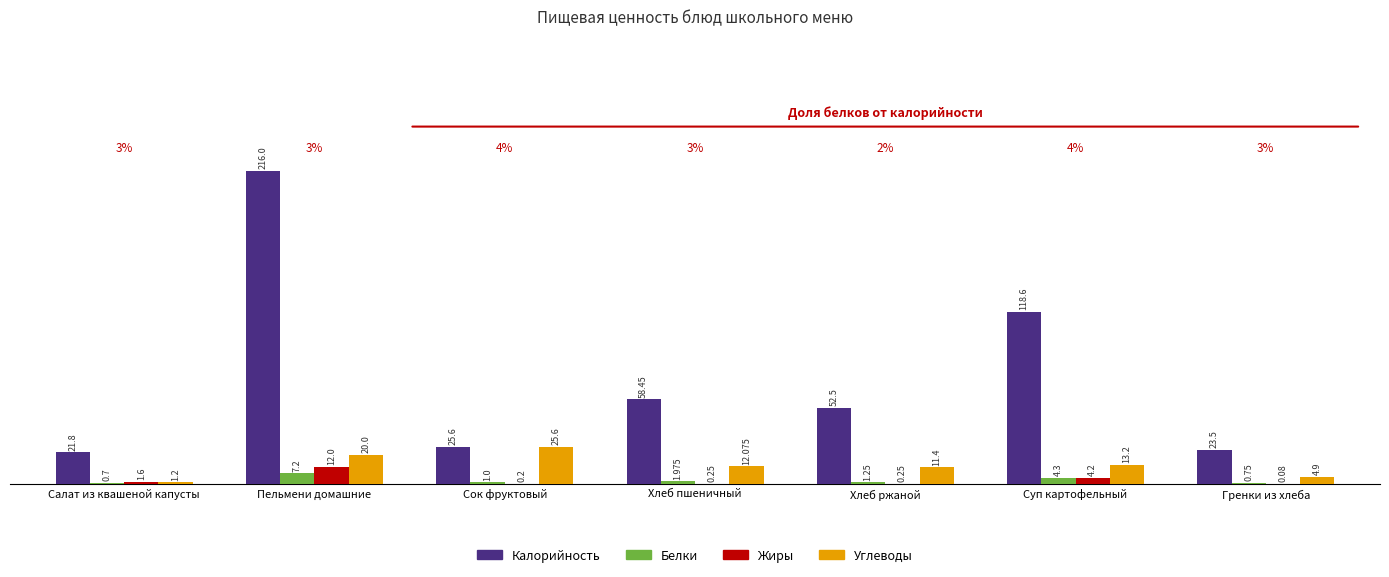

What is the average value of the Белки series?

2.5